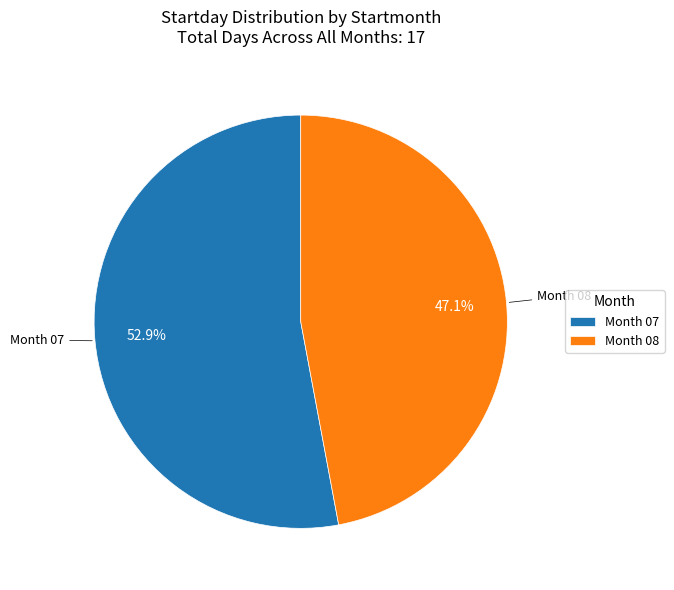

Which slice is the largest?

Month 07